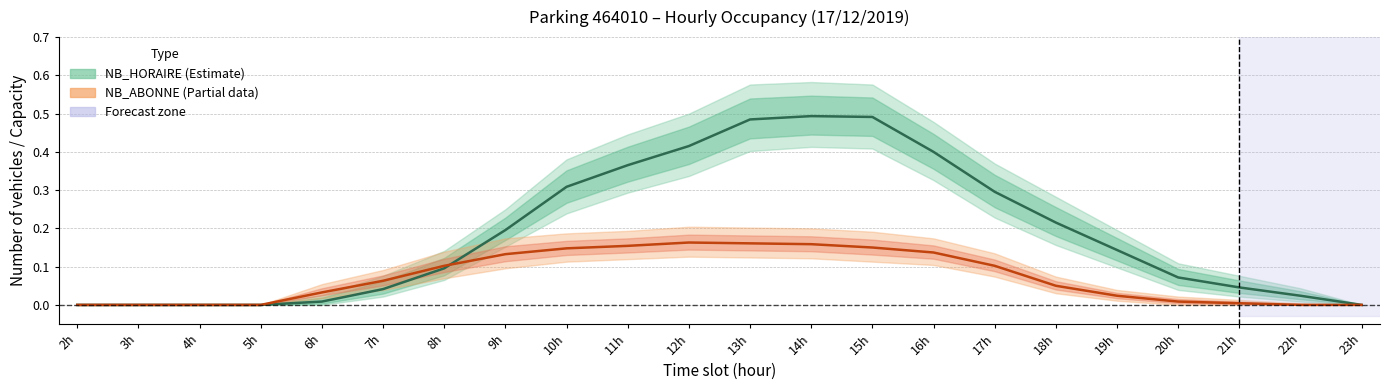

Where do NB_HORAIRE (Estimate) and NB_ABONNE (Partial) first cross each other?

8h and 9h